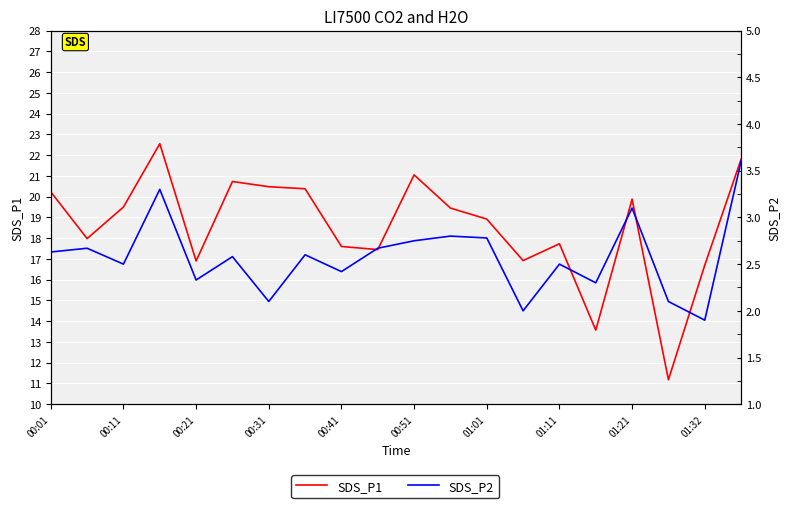

What is the value of the SDS_P1 point at the 5th from the left?

16.9